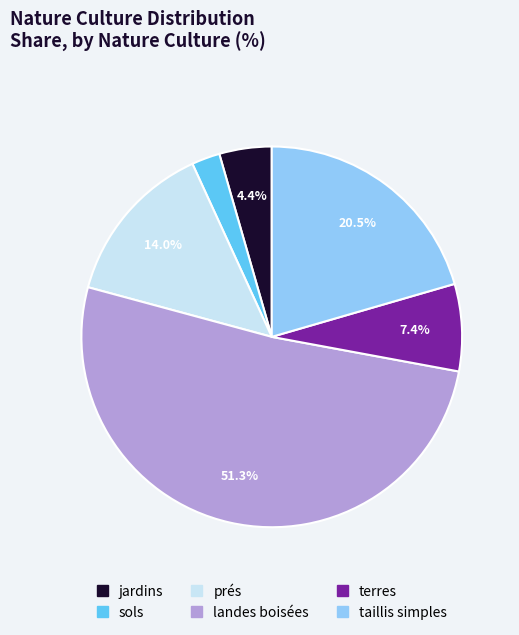

Combined, do sols and jardins account for over 50%?

No